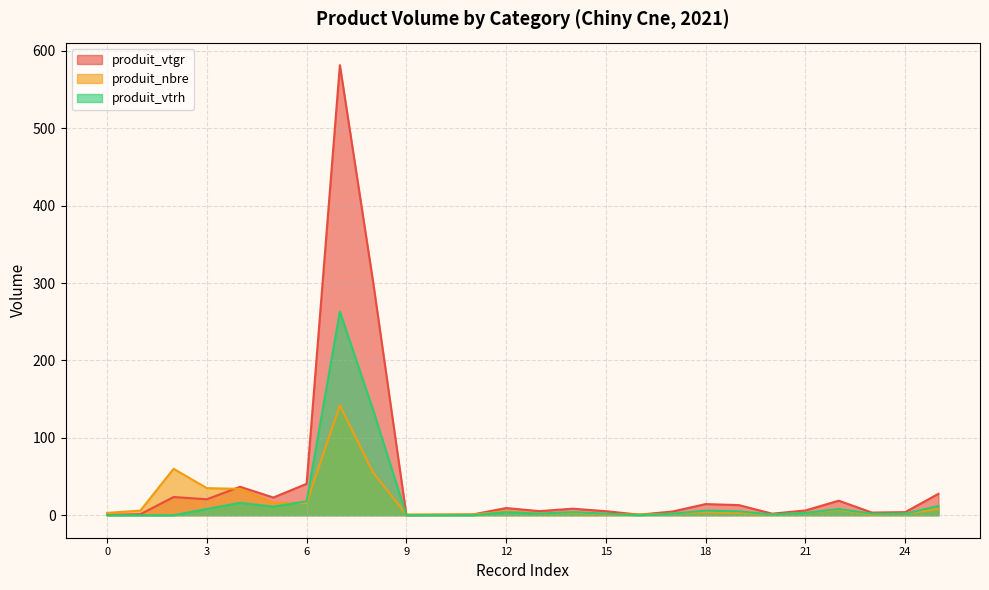

What is the greatest value displayed?

581.5